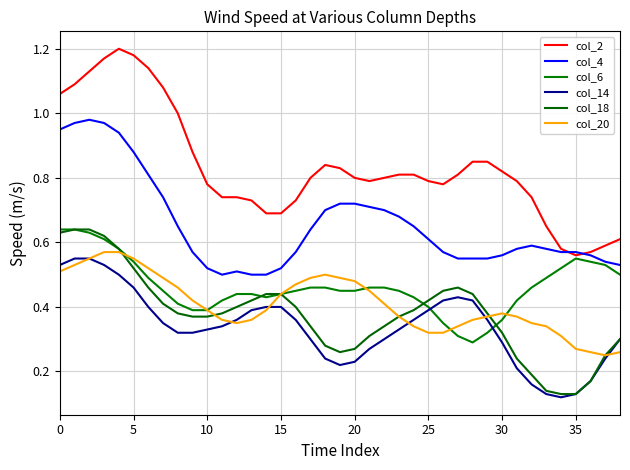

Which series has the largest range (max minus min)?

col_2